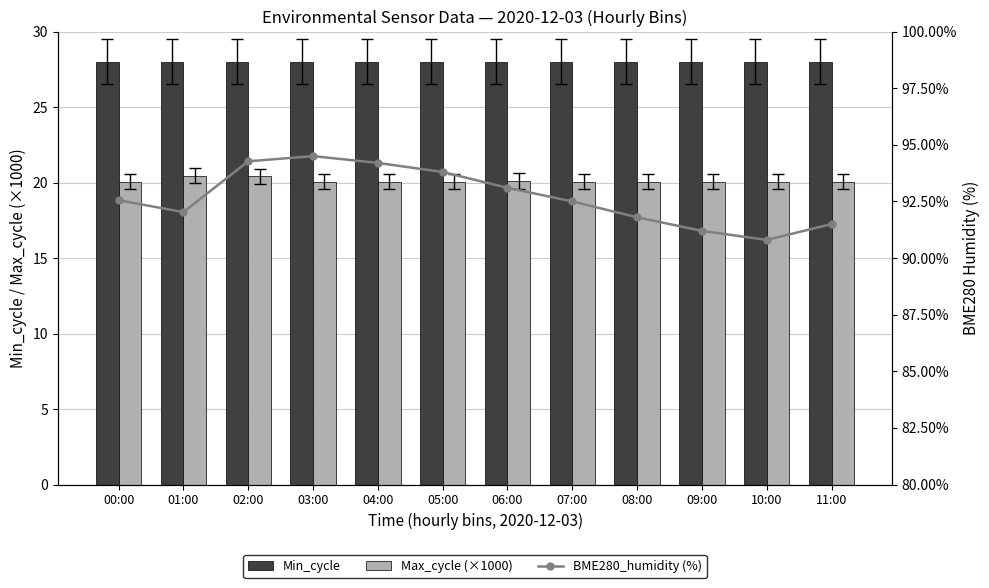

Count the Max_cycle (×1000) values in the range 20 to 21.

12